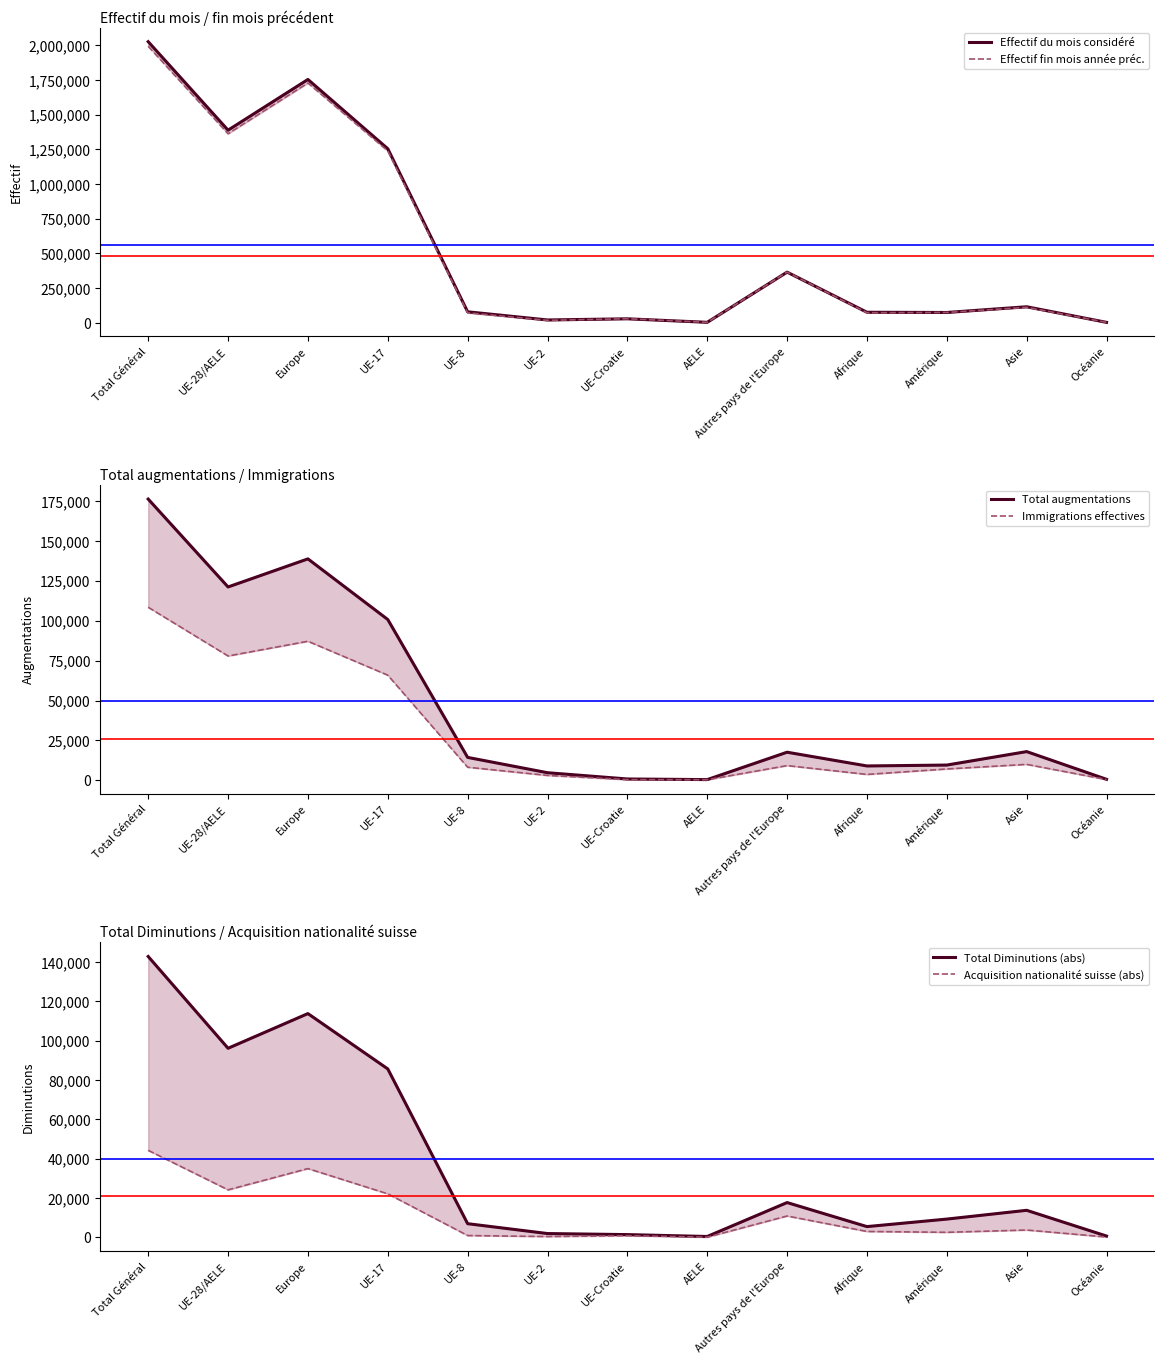

Which has a higher value, Afrique or UE-Croatie?

Afrique